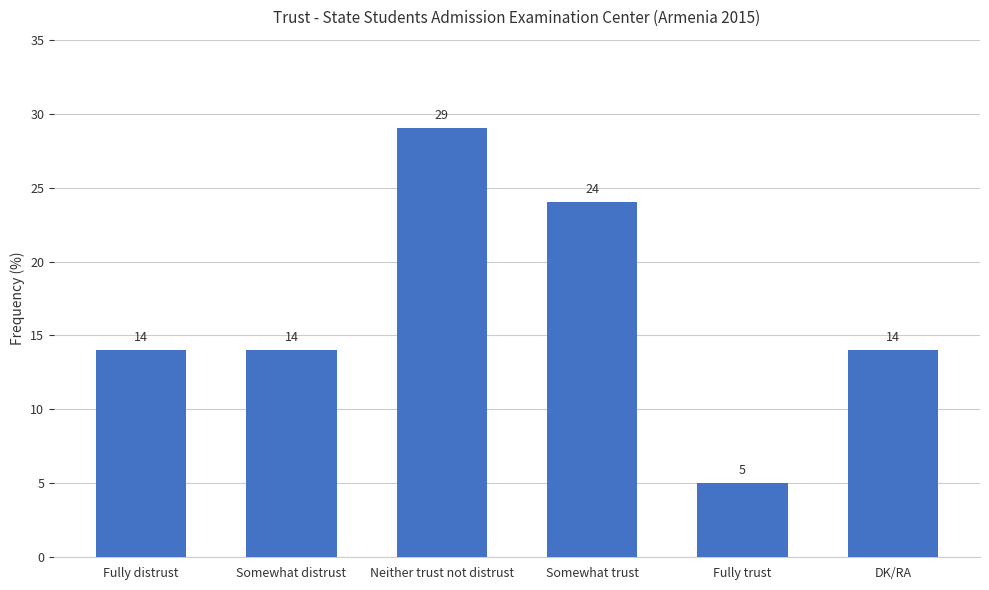

Approximately how many times larger is the value at Neither trust not distrust compared to Fully trust?

5.8